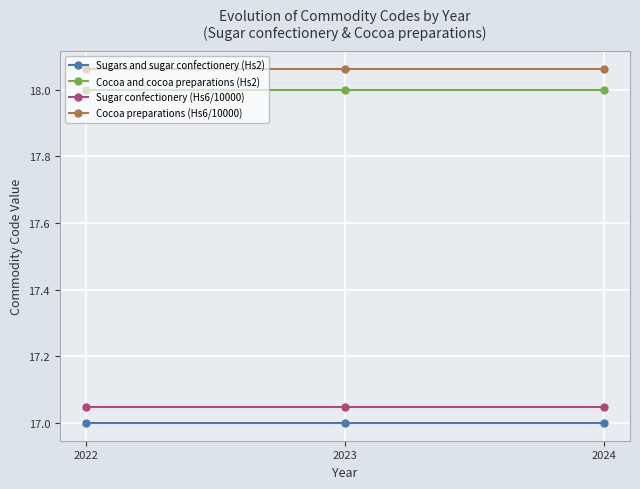

True or false: Sugar confectionery (Hs6/10000) has a value of 29.7 at 2023.

False